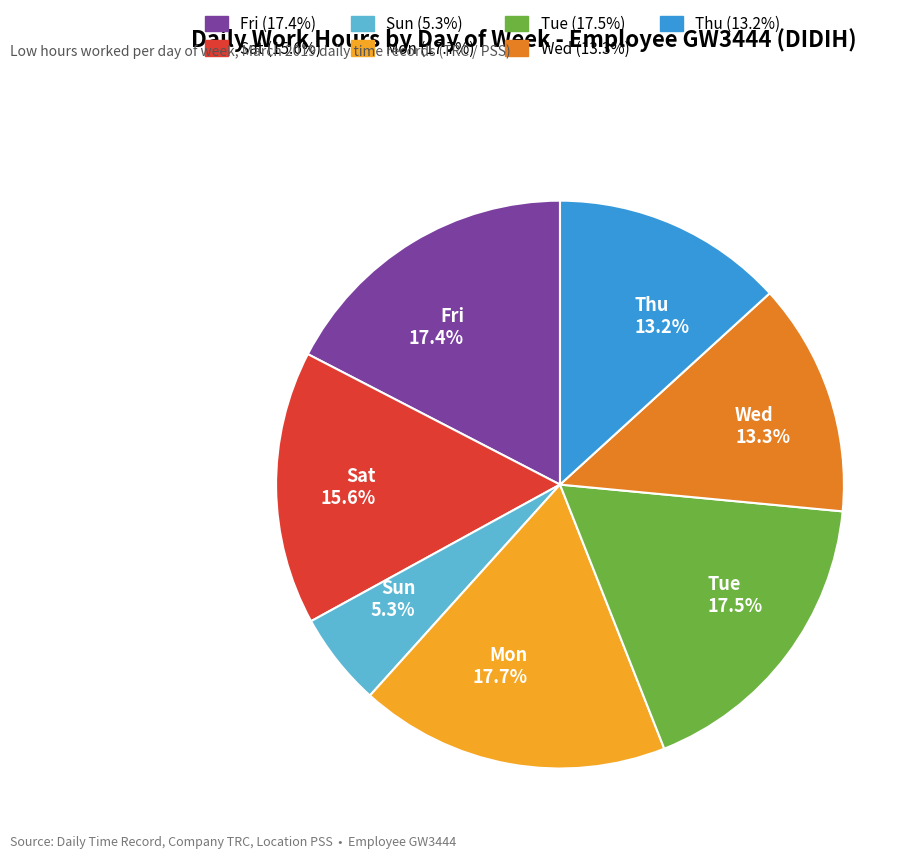

What is the smallest slice in the pie chart?

Sun 5.3%